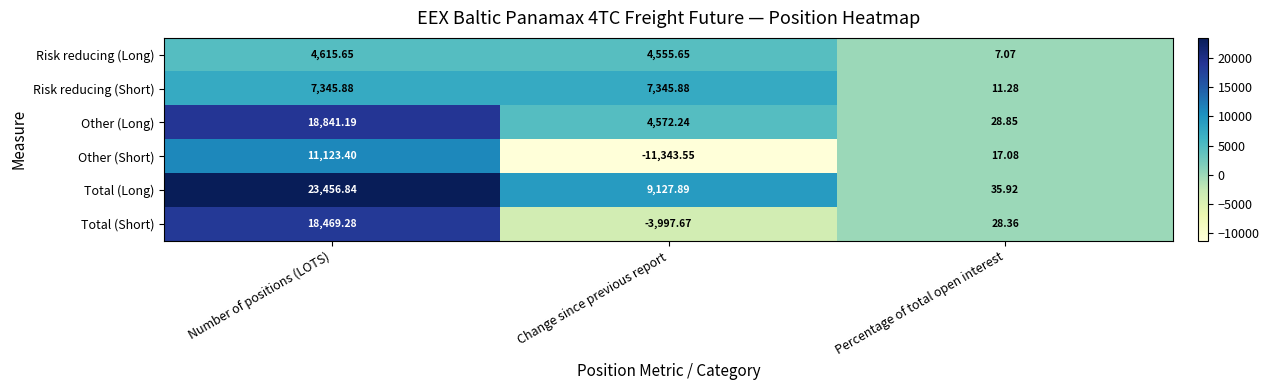

Which series changed the most between Number of positions (LOTS) and Percentage of total open interest?

Total (Long)